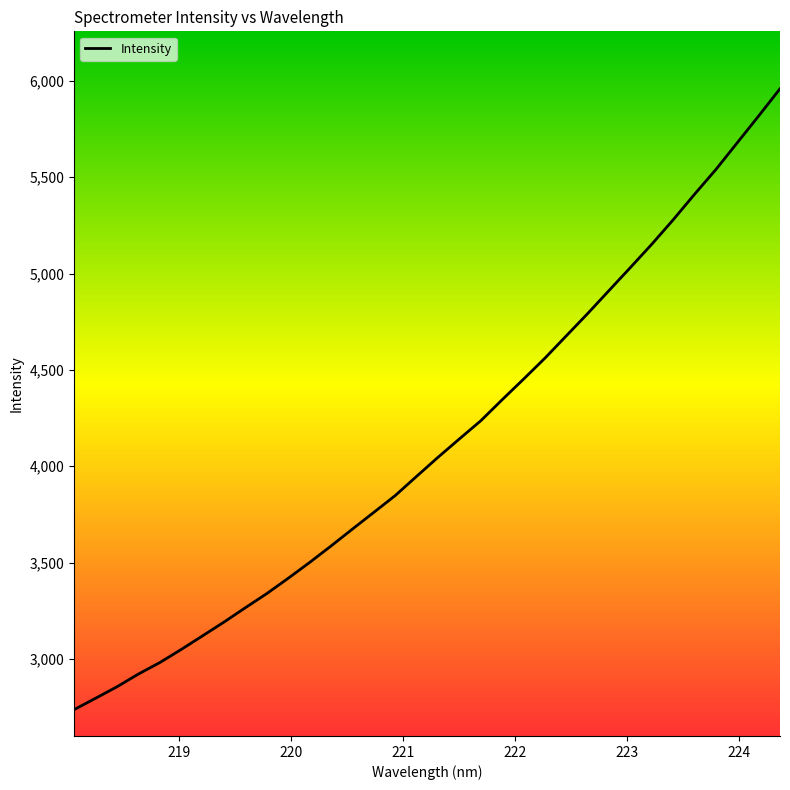

What is the difference between the maximum and minimum values?

3222.0